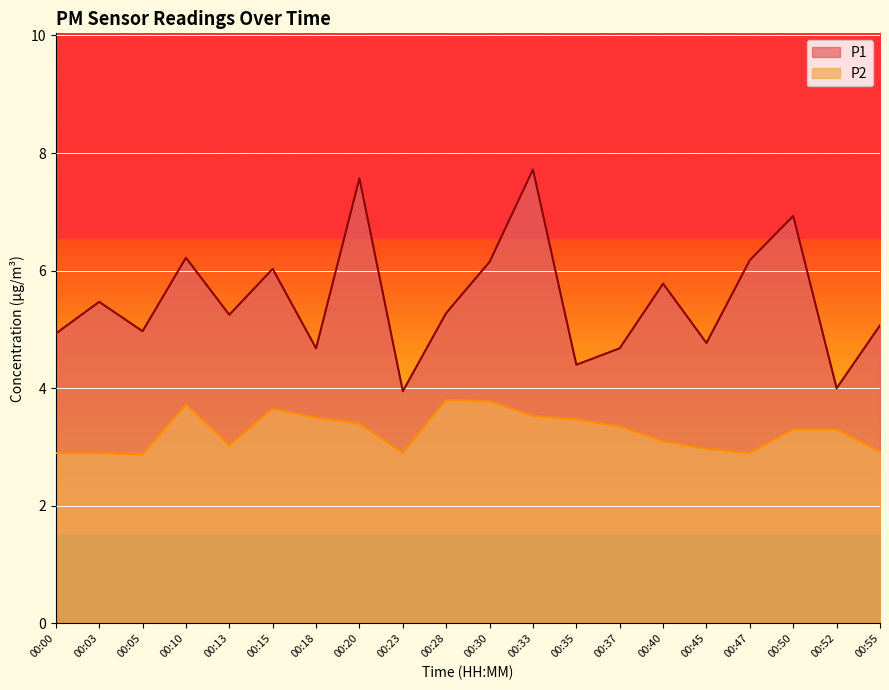

What is the difference between the maximum and minimum values in the P1 series?

3.8